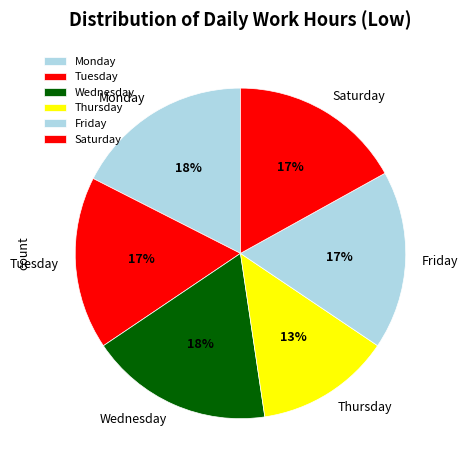

Which category has the smallest portion of the pie?

Thursday